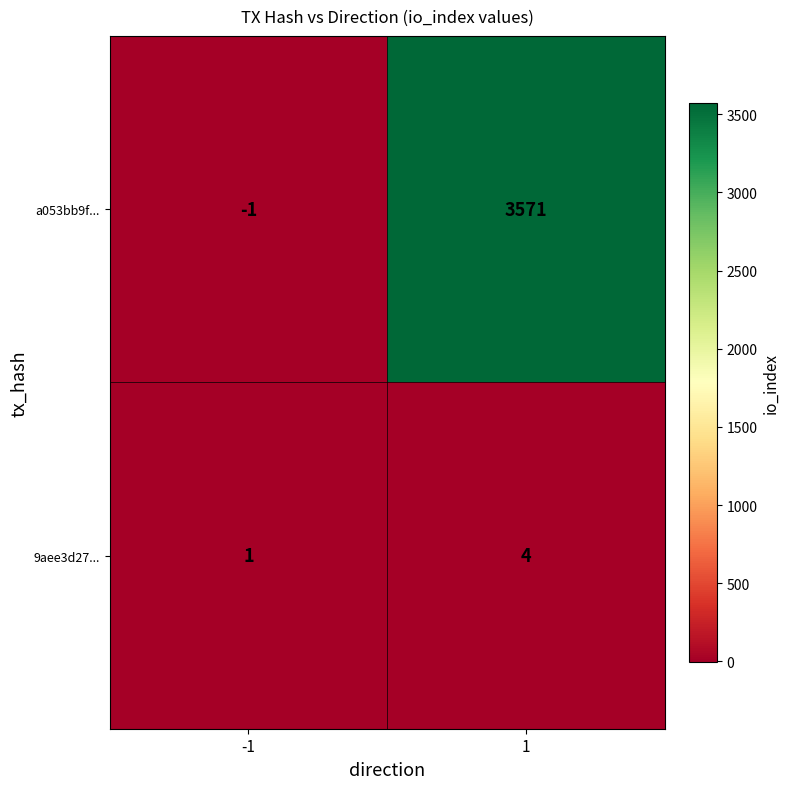

True or false: 9aee3d27... has a value of 1 at -1.

True